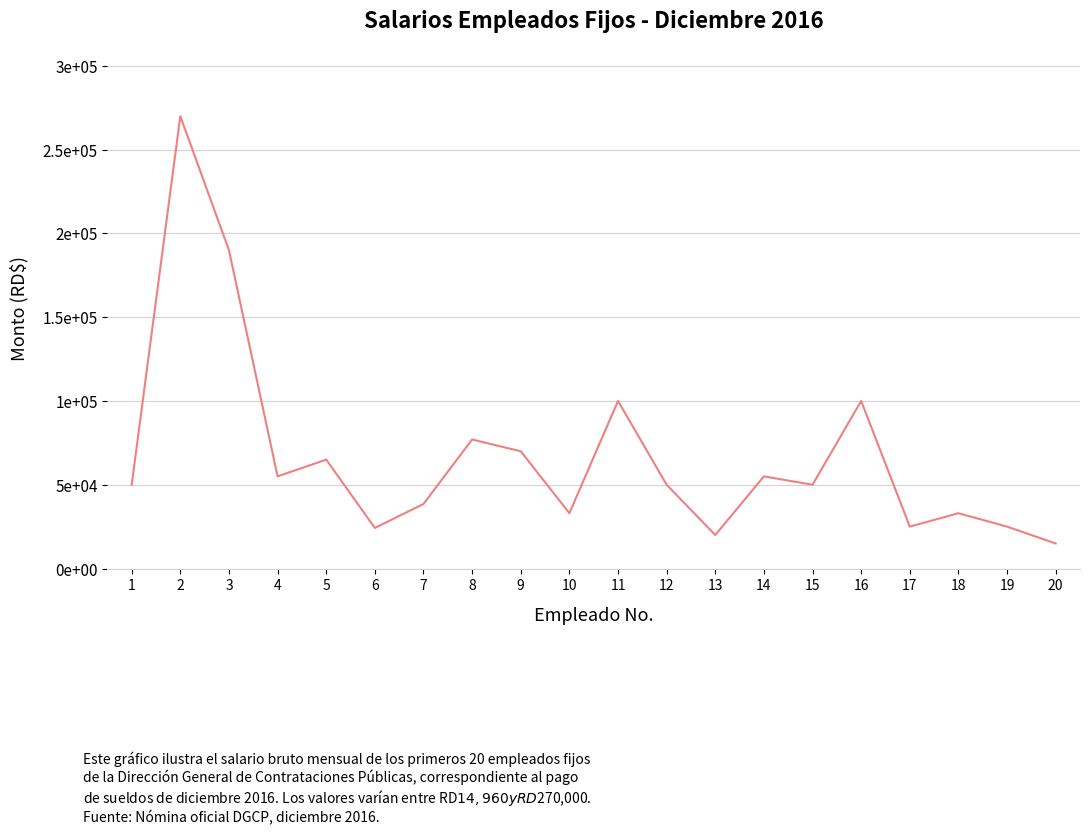

True or false: there are more than 0 points higher than both neighbors.

True